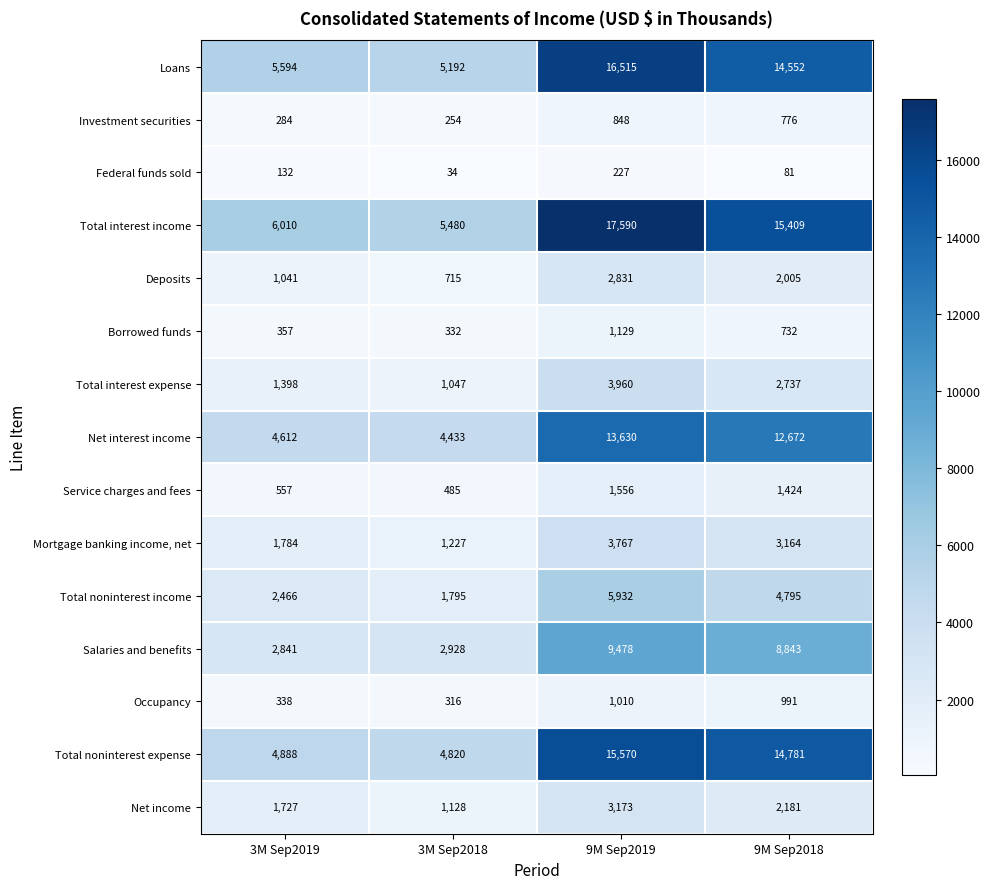

Which series has the widest spread of values?

Total interest income